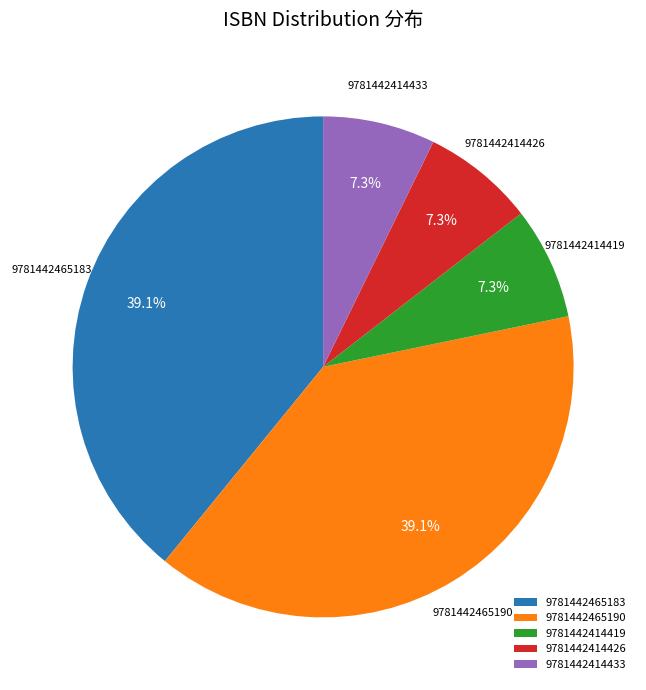

What is the ratio of the value at 9781442465190 to the value at 9781442414433?

5.4